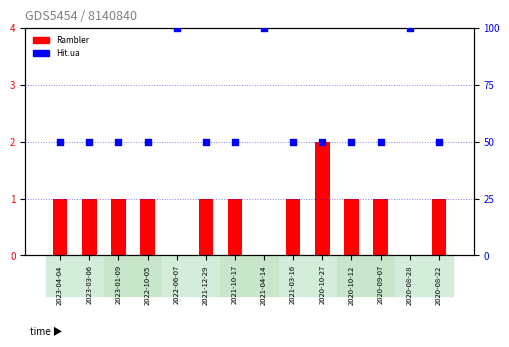

What is the total value across all series at 2020-10-27?

52